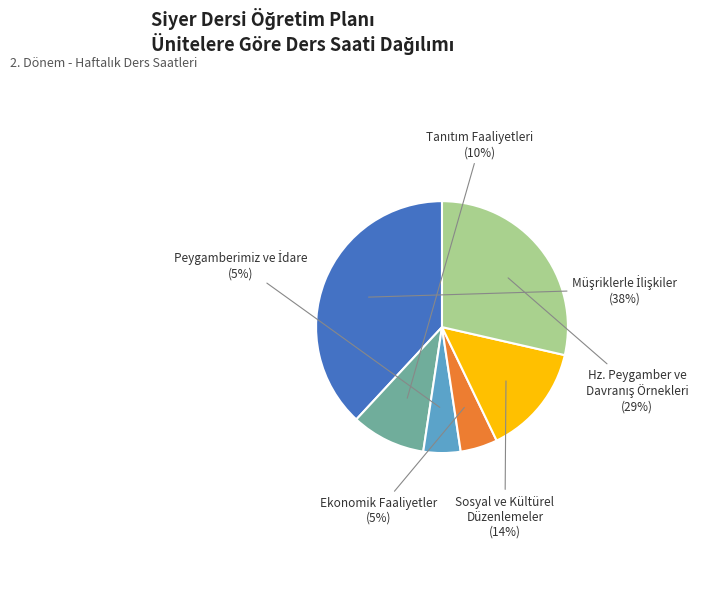

To the nearest percent, what portion does Sosyal ve Kültürel Düzenlemeler represent?

14%